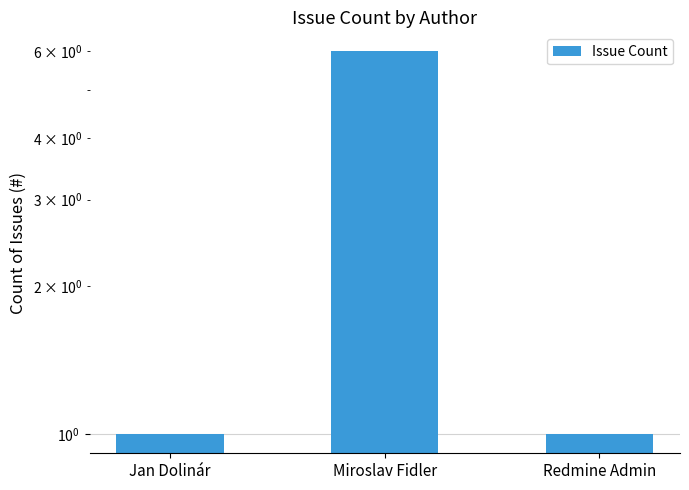

Reading left to right, transcribe all the data shown in this chart.

1	6	1